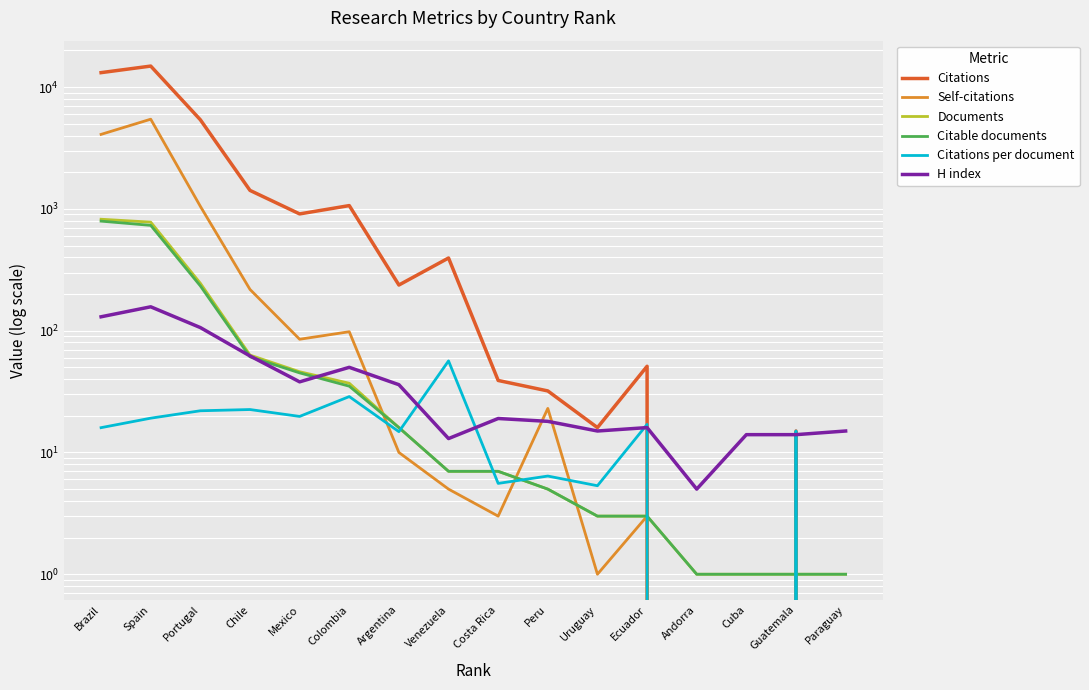

Rank the series by their maximum value, from highest to lowest.

Citations, Self-citations, Documents, Citable documents, H index, Citations per document